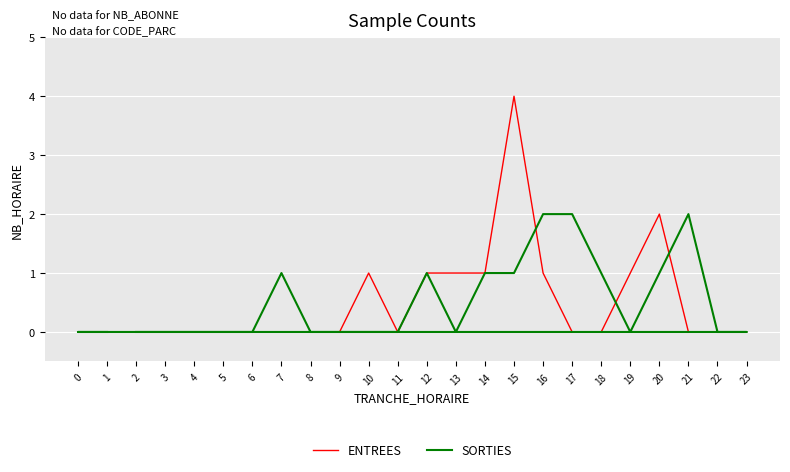

Reading right to left, what are all the values shown in this chart?

ENTREES: 1=0	0=0	23=0	22=0	21=0	20=2	19=1	18=0	17=0	16=1	15=4	14=1	13=1	12=1	11=0	10=1	9=0	8=0	7=0	6=0	5=0	4=0	3=0	2=0
SORTIES: 1=0	0=0	23=0	22=0	21=2	20=1	19=0	18=1	17=2	16=2	15=1	14=1	13=0	12=1	11=0	10=0	9=0	8=0	7=1	6=0	5=0	4=0	3=0	2=0